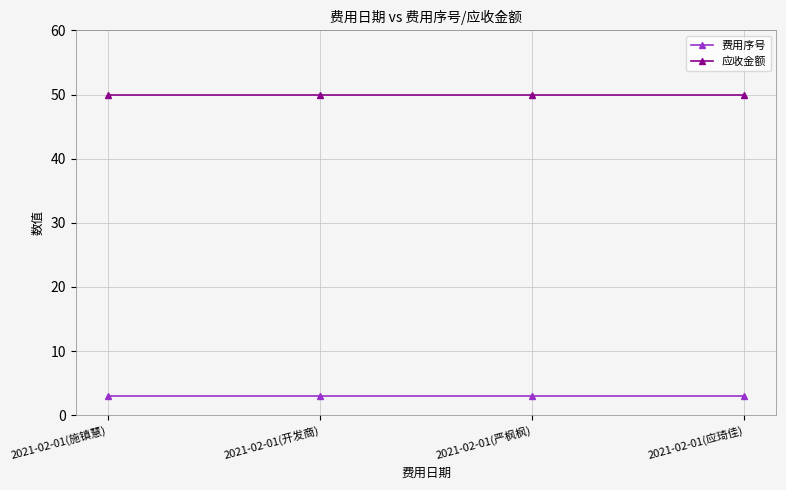

What is the spread (max minus min) of values at 2021-02-01(施镇慧)?

47